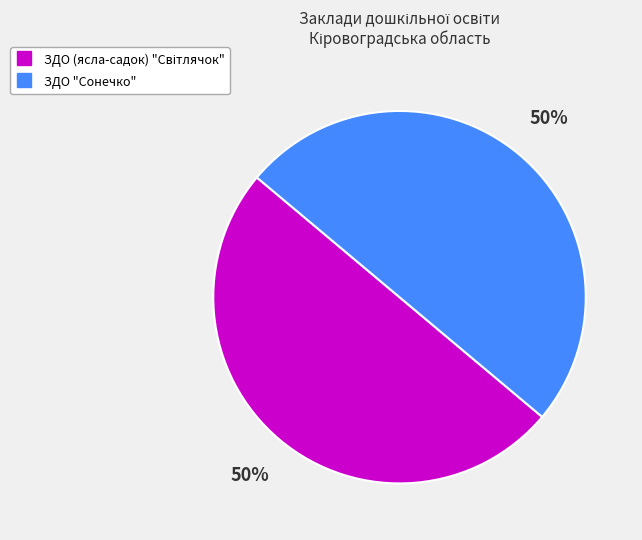

Is it true that ЗДО "Сонечко" is 58% of the pie?

False